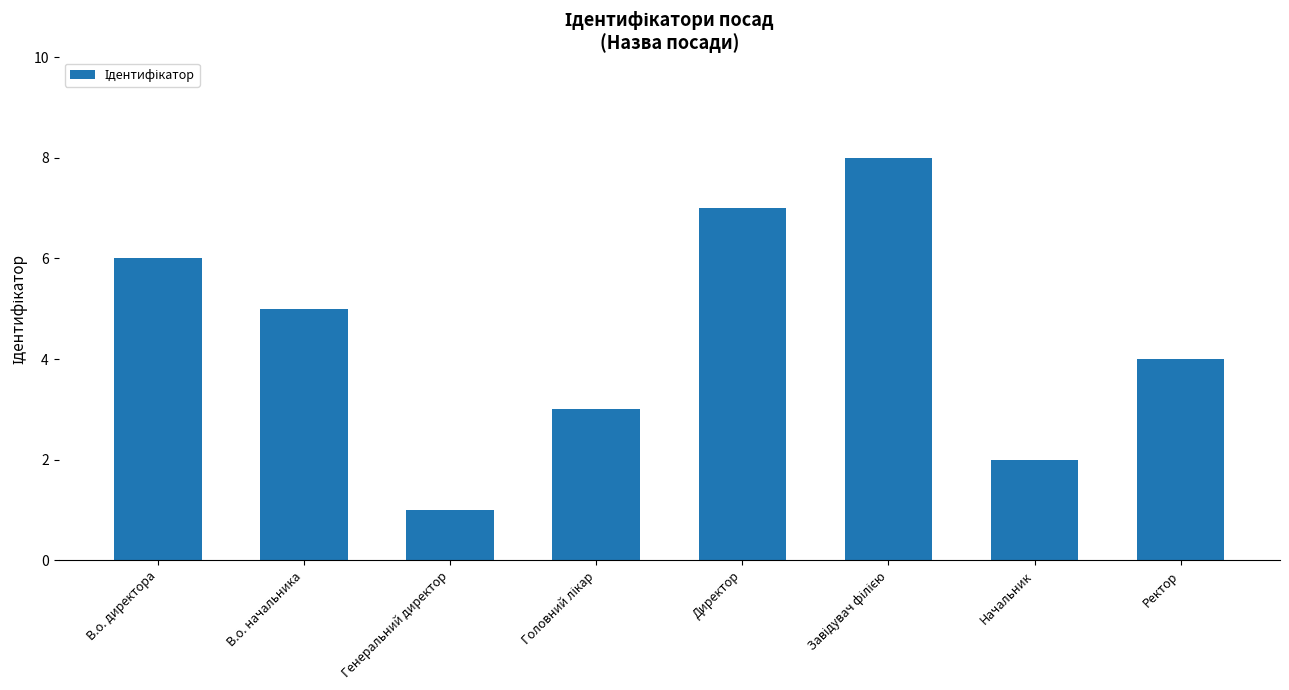

Read the value at Директор.

7